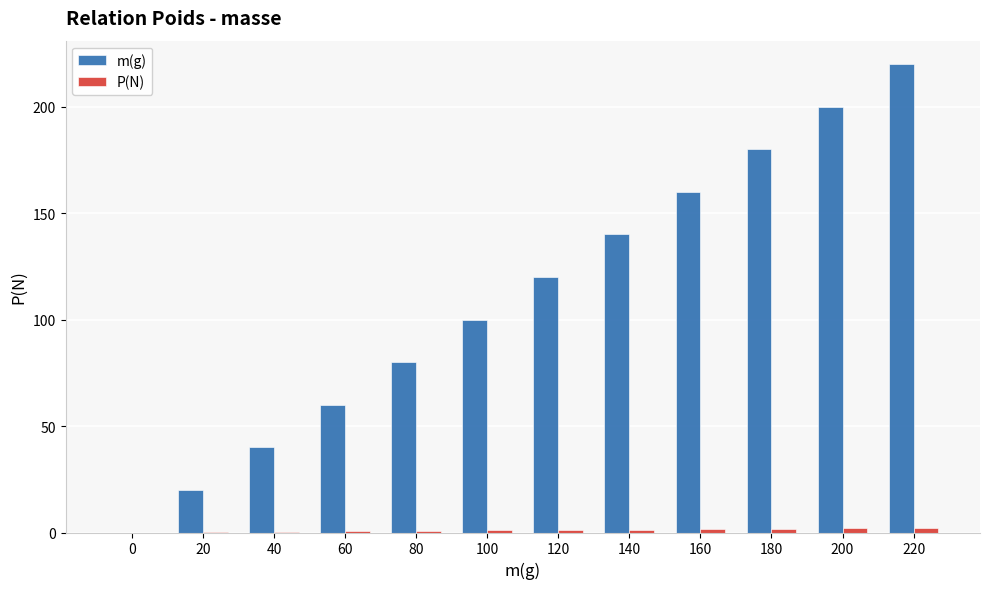

Is it true that m(g) equals 94.6 at 160?

False